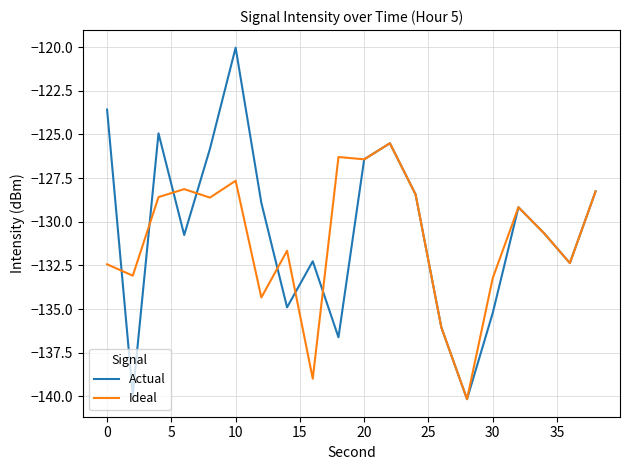

Which series has the largest range (max minus min)?

Actual